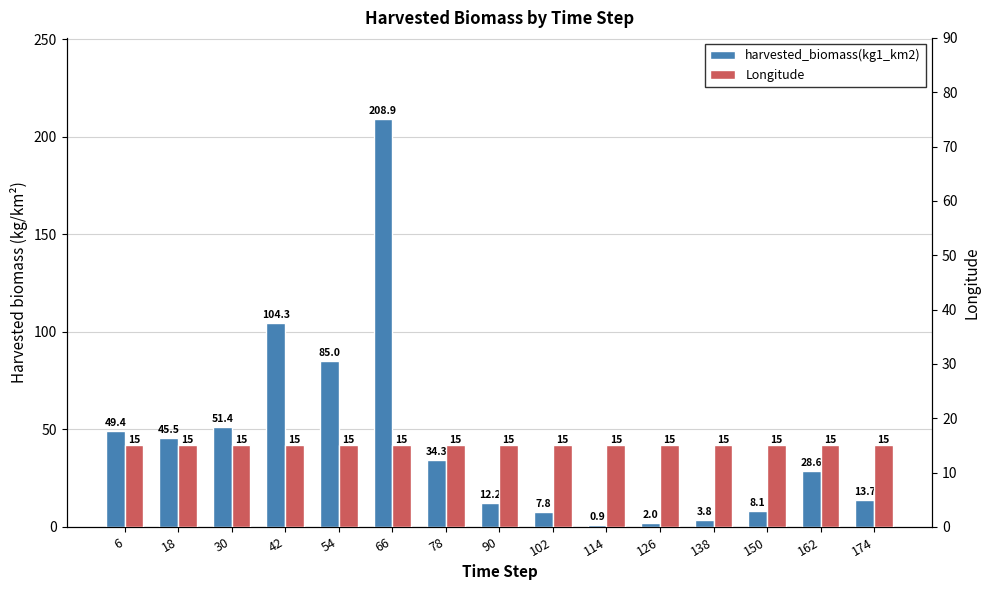

Count the number of data series in this chart.

2